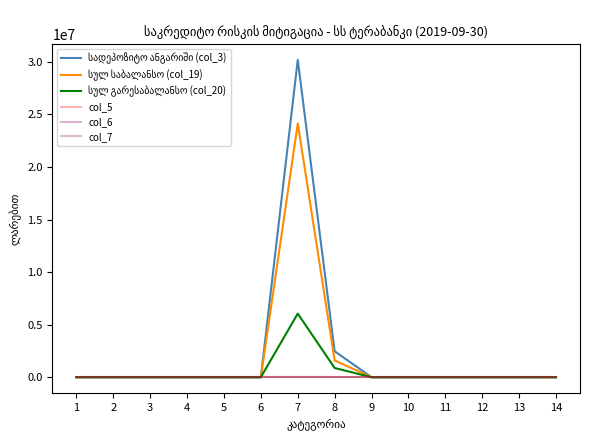

Does the chart have visible grid lines?

No